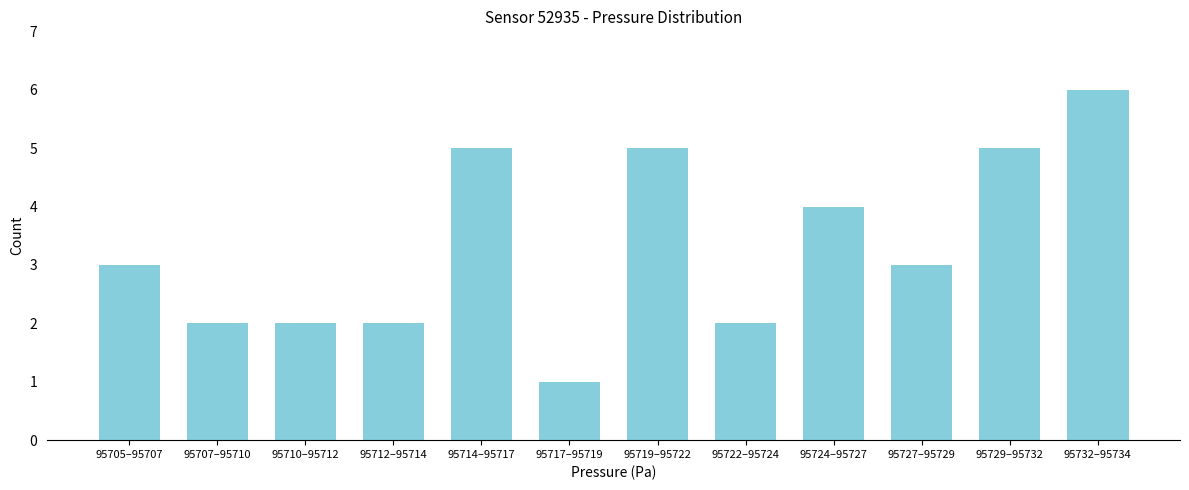

Reading right to left, transcribe all the data shown in this chart.

95732–95734=6	95729–95732=5	95727–95729=3	95724–95727=4	95722–95724=2	95719–95722=5	95717–95719=1	95714–95717=5	95712–95714=2	95710–95712=2	95707–95710=2	95705–95707=3